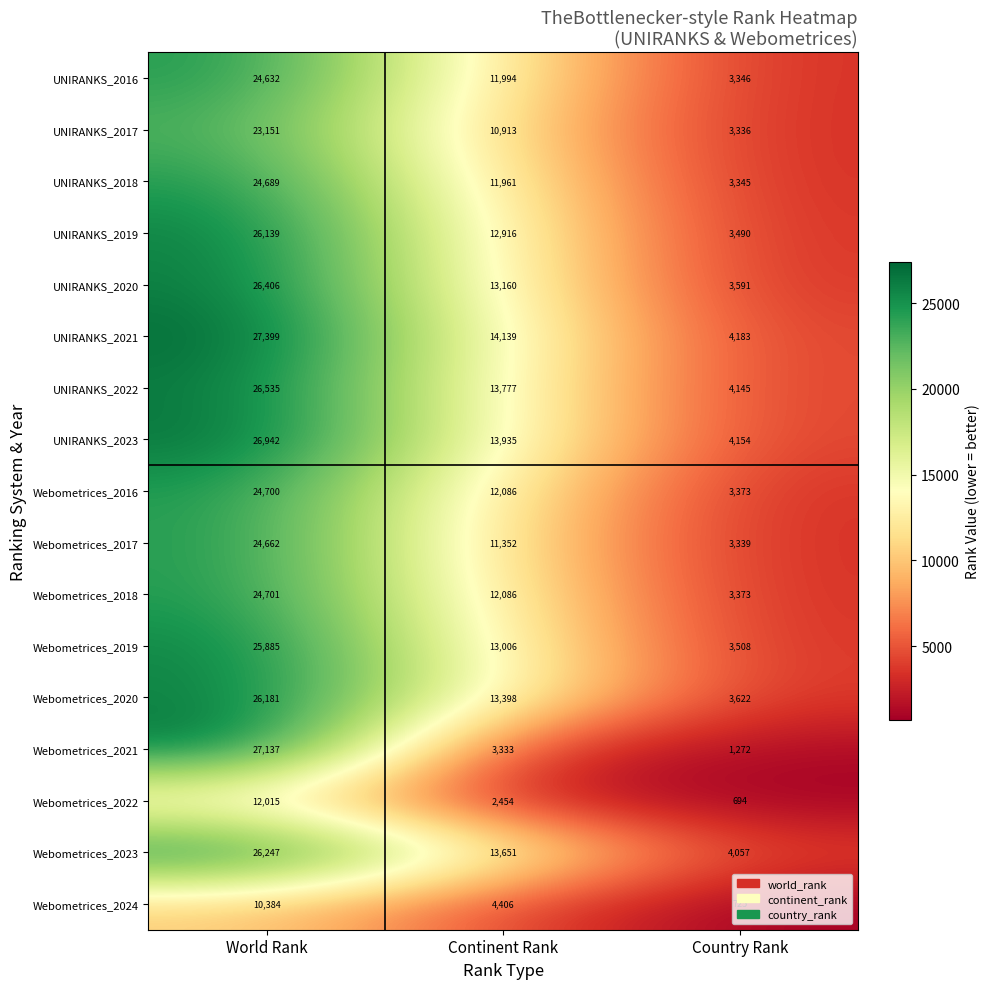

Count the Webometrices_2019 values in the range 3508 to 25885.

3